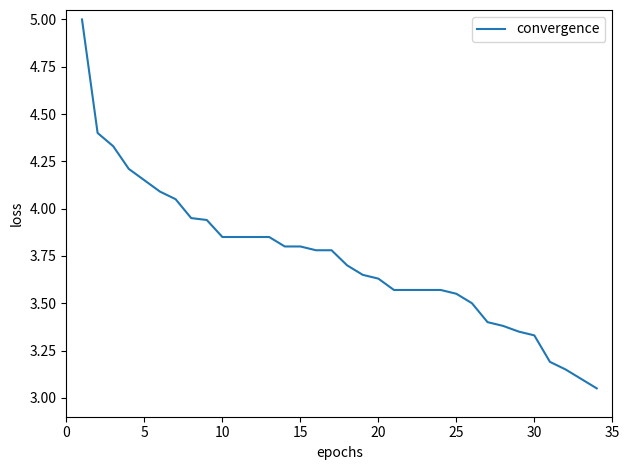

What is the greatest value displayed?

5.0